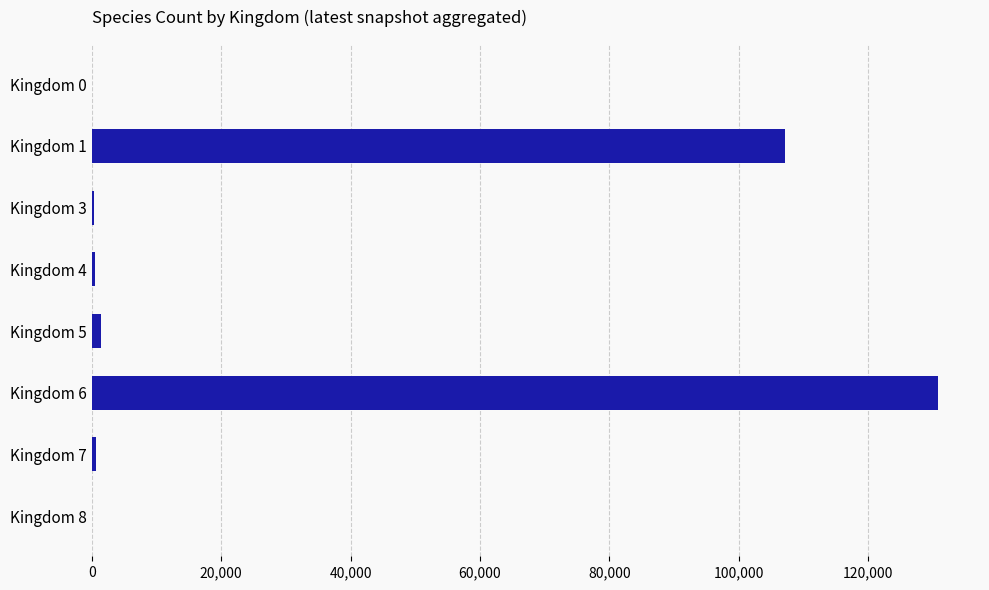

Between Kingdom 1 and Kingdom 6, which is larger?

Kingdom 6